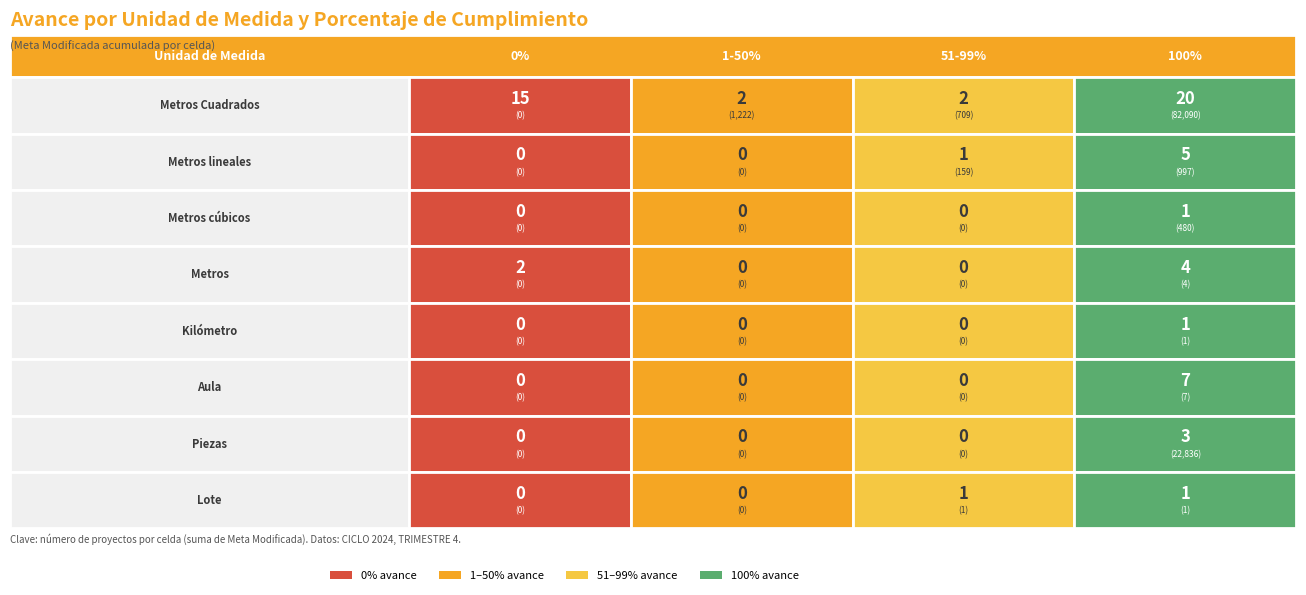

Count the number of categories in the chart.

4